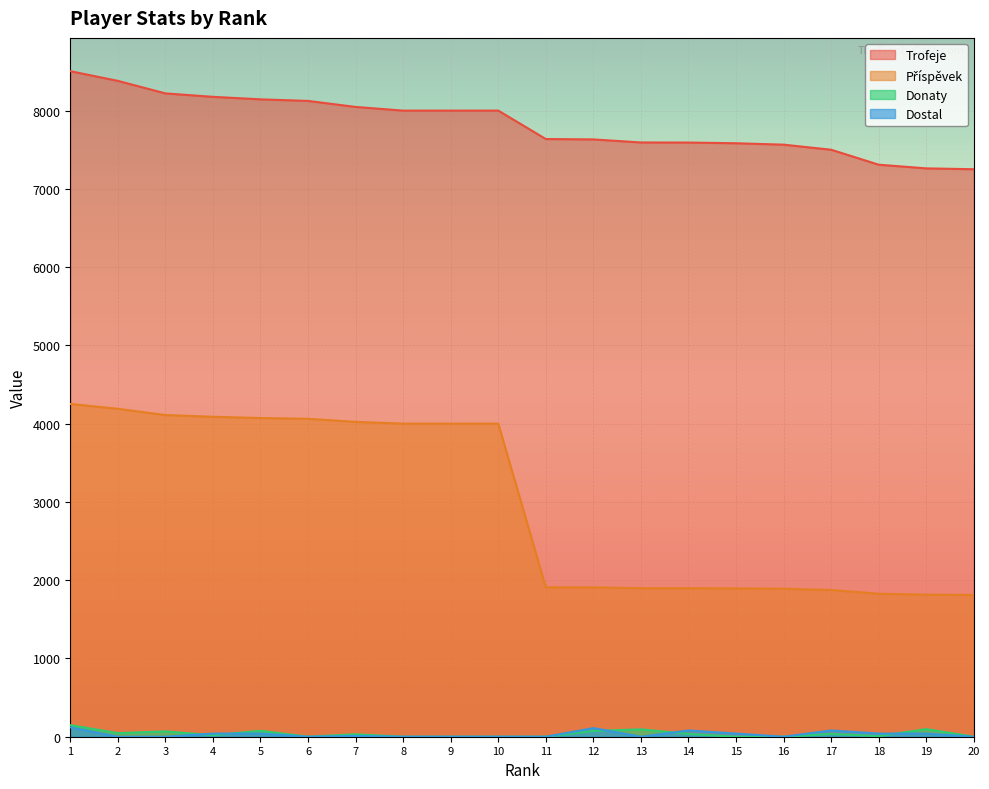

Does the chart display data point markers on the line(s)?

No